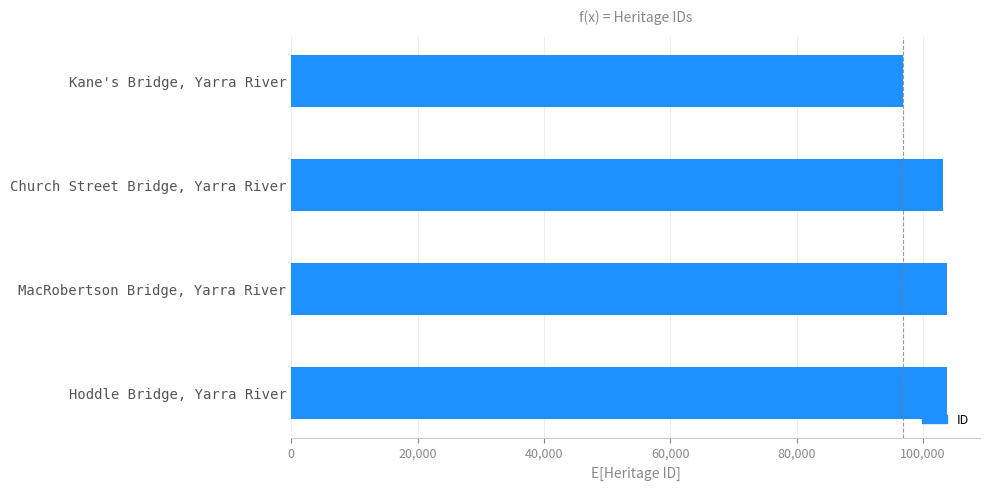

What is the minimum value shown in the chart?

96873